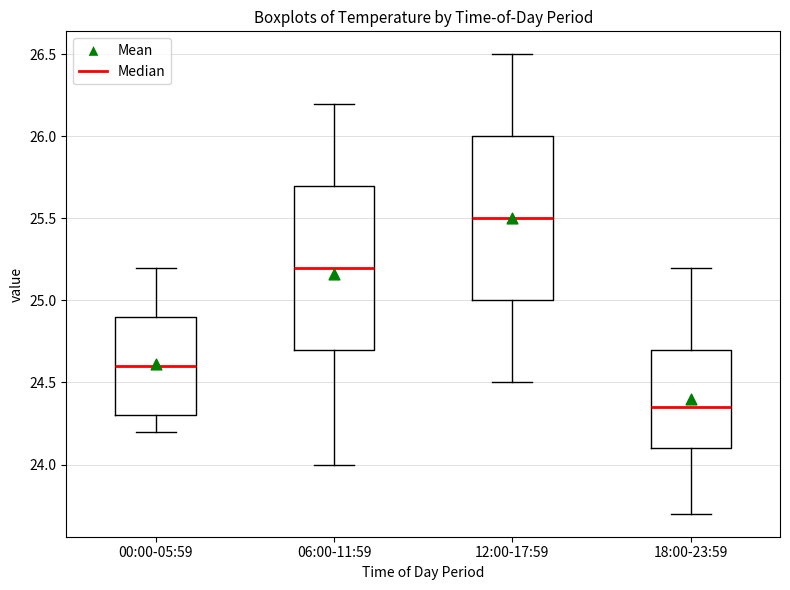

Which box's median line is the lowest?

18:00-23:59